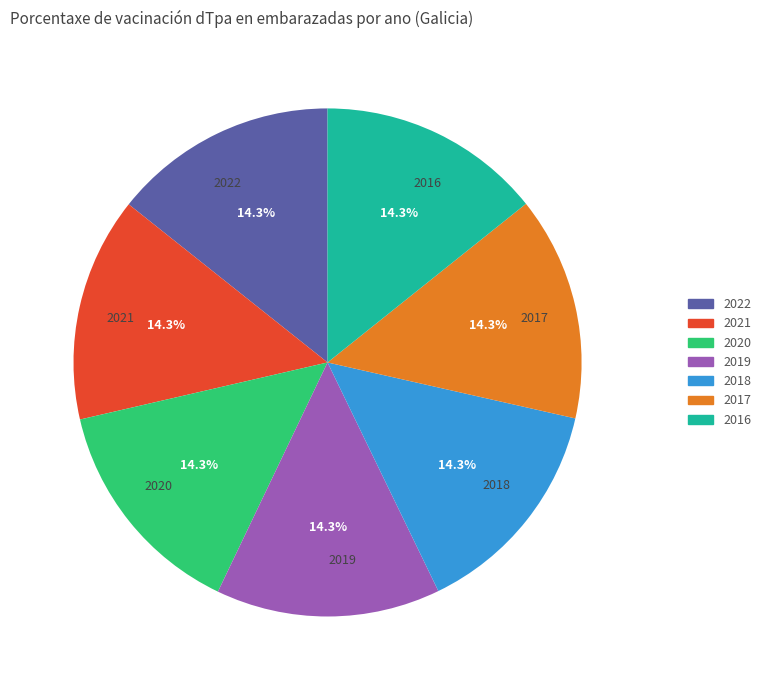

What is the total percentage of 2022 and 2018?

28.6%